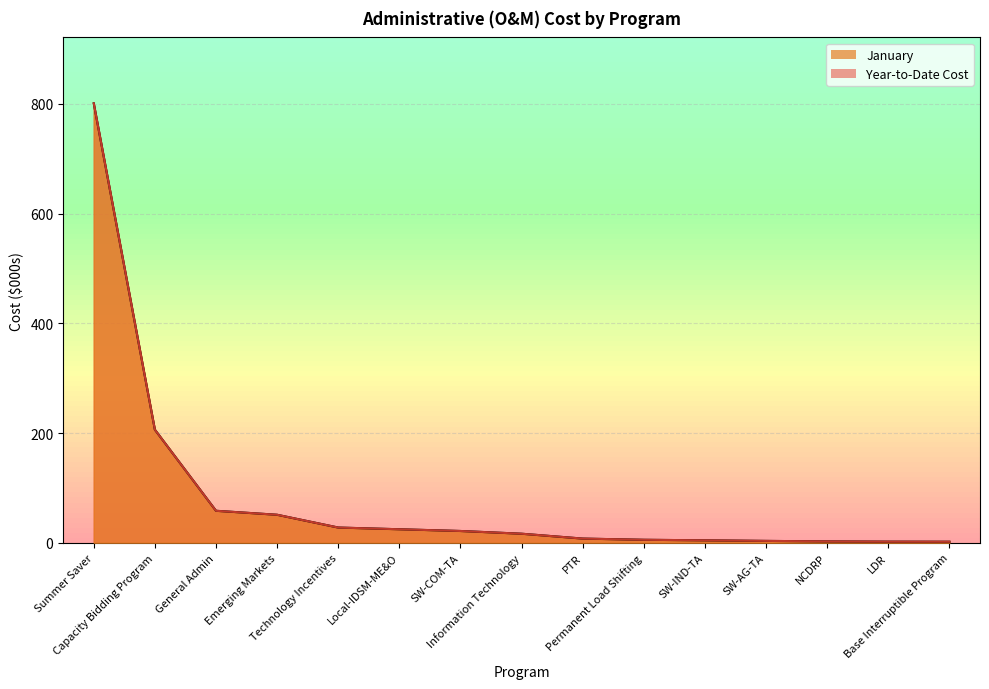

At how many categories does at least one series exceed 671?

1